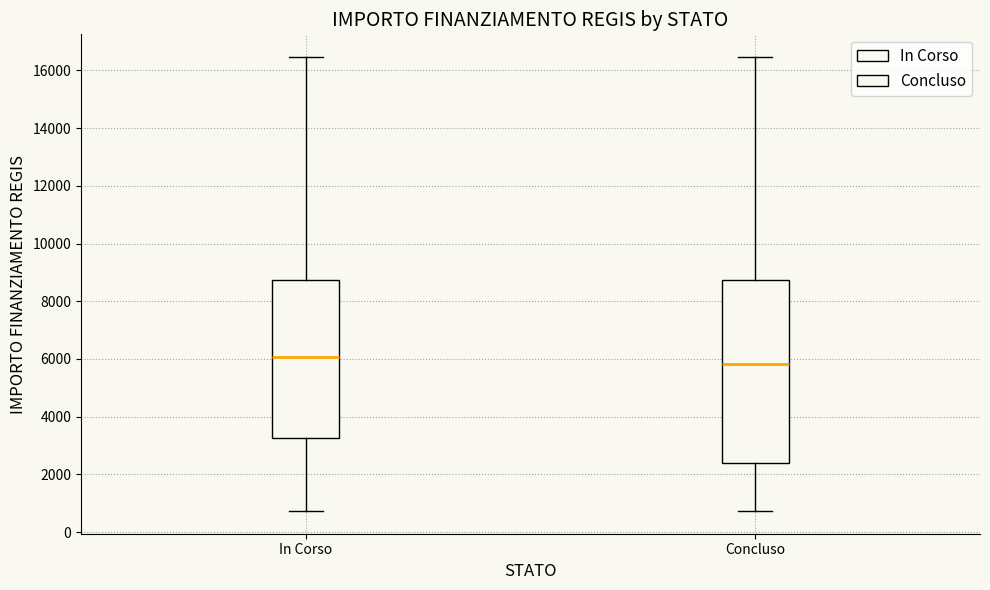

Reading left to right, transcribe this box plot: for each box, give where its median line is, the range the box spans, and where its two whiskers end, as read against the y-axis. The values are not printed on the chart, so give them approximately, as read against the axis.

In Corso: median 6000, box 3200 to 8800, whiskers 800 to 16400
Concluso: median 5800, box 2400 to 8800, whiskers 800 to 16400